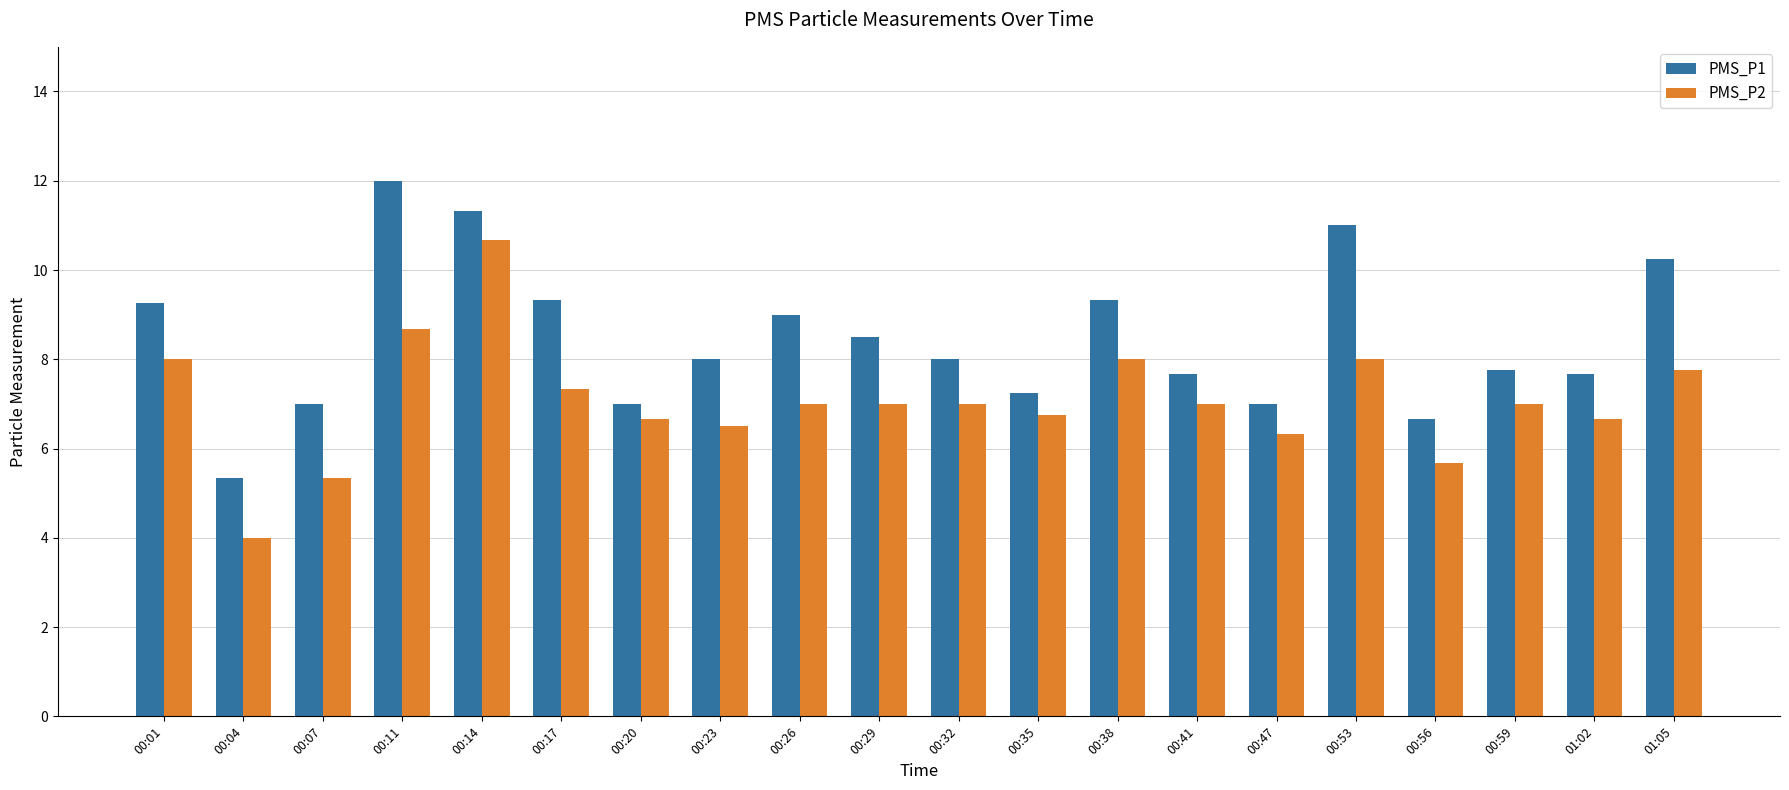

Is the value of PMS_P1 at 00:01 greater than the value of PMS_P2 at 00:23?

Yes